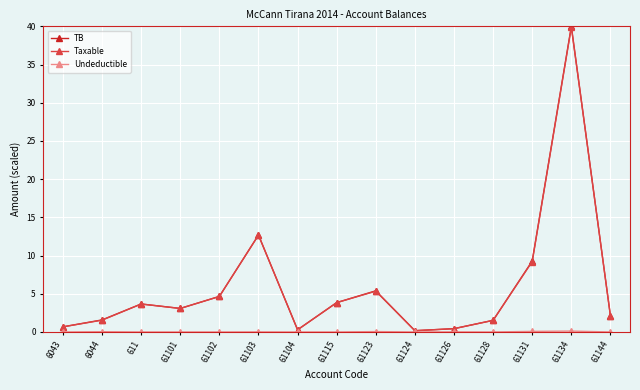

Where is TB nearest to the value 20?

61103